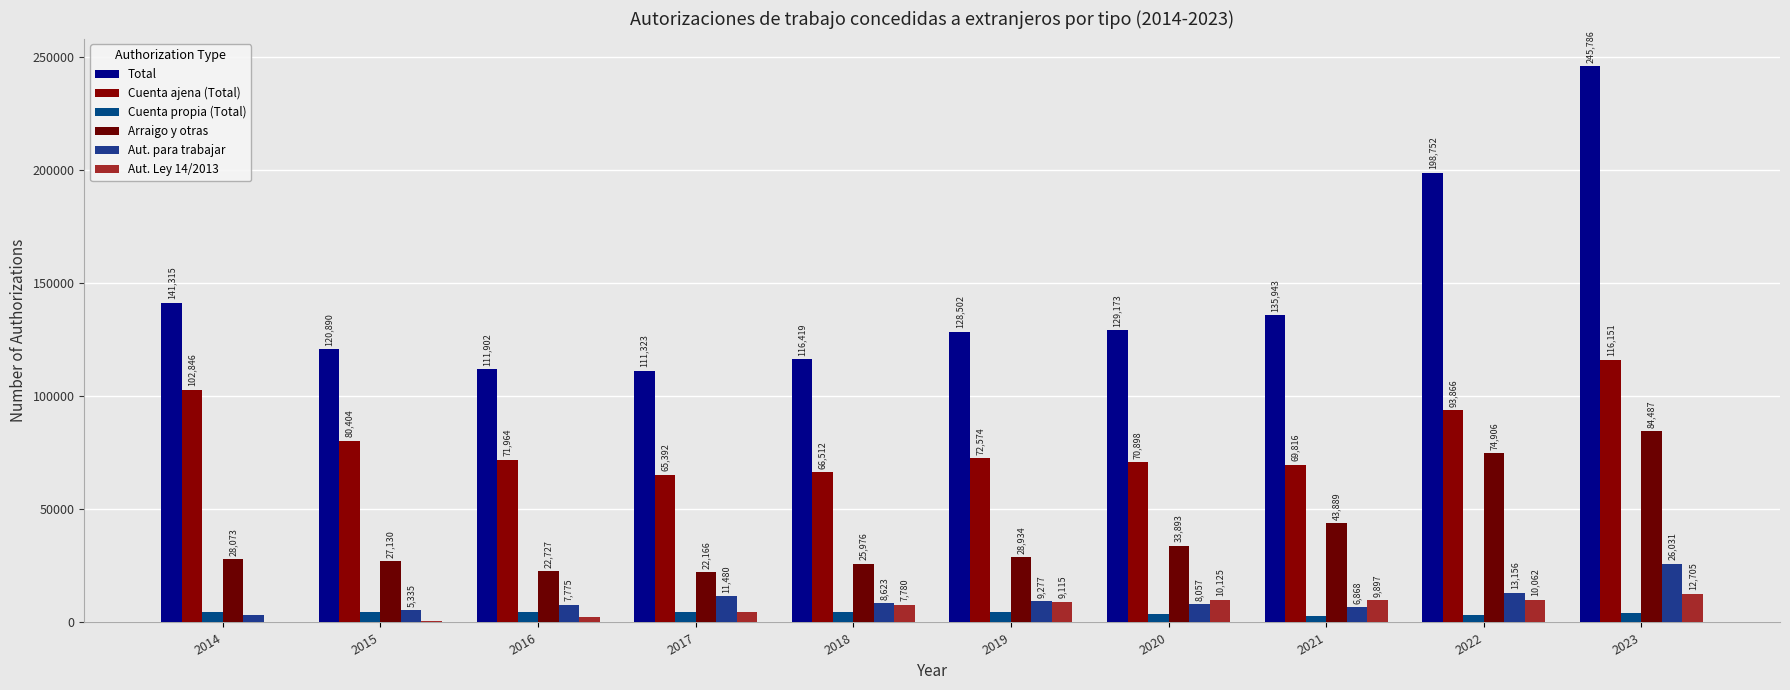

What is the sum of the Total values at 2018 and 2015?

237309